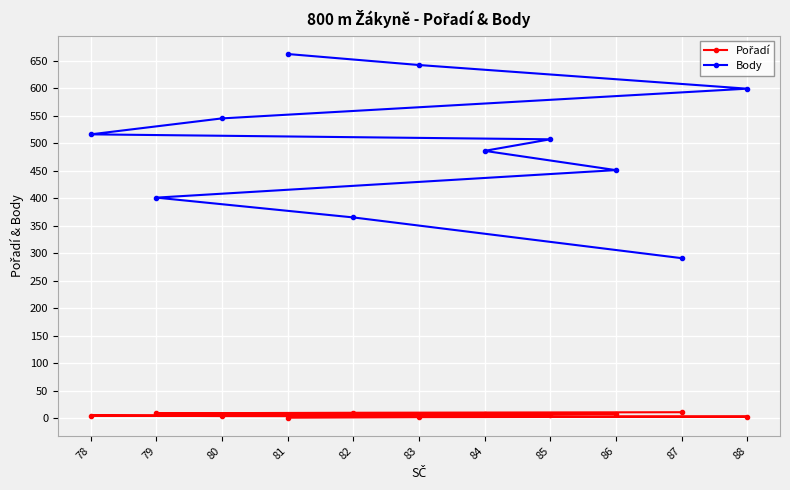

What are all the series names shown in the legend?

Pořadí, Body